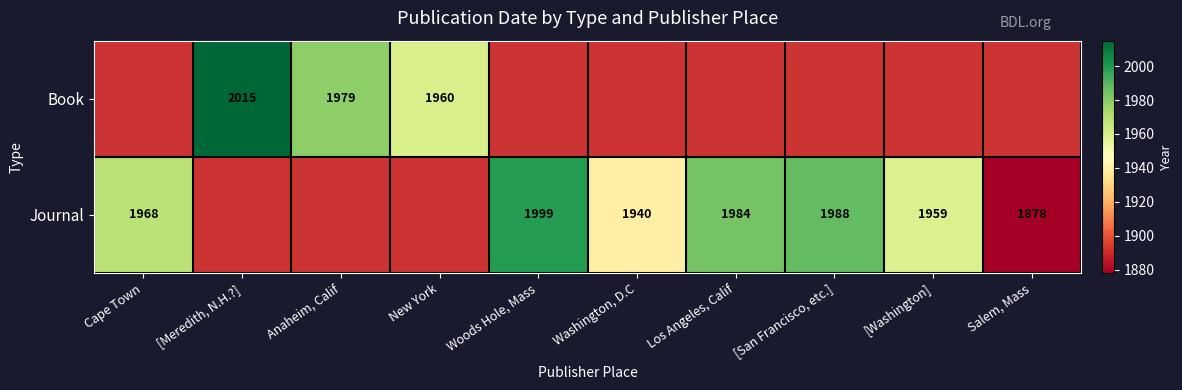

Is it true that Book equals 1979 at Anaheim, Calif?

True